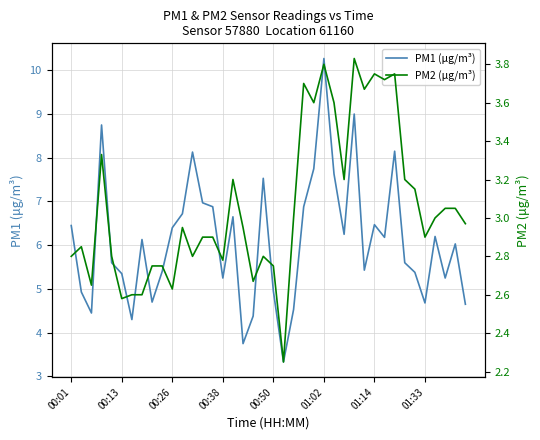

What is the spread (max minus min) of values at 24?

4.2